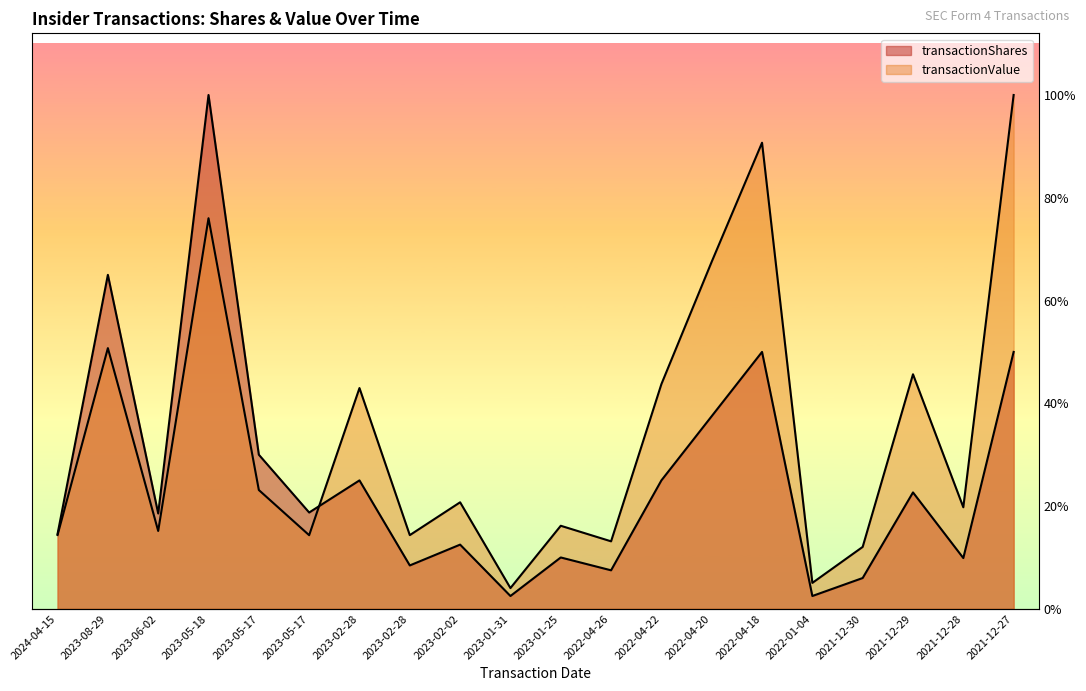

How many lines are shown in the chart?

2